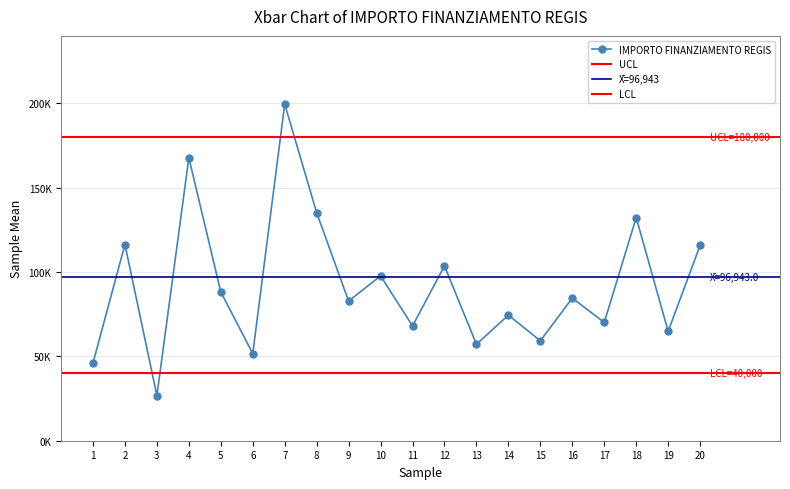

Is it true that the value at 5 is 117307.2?

False